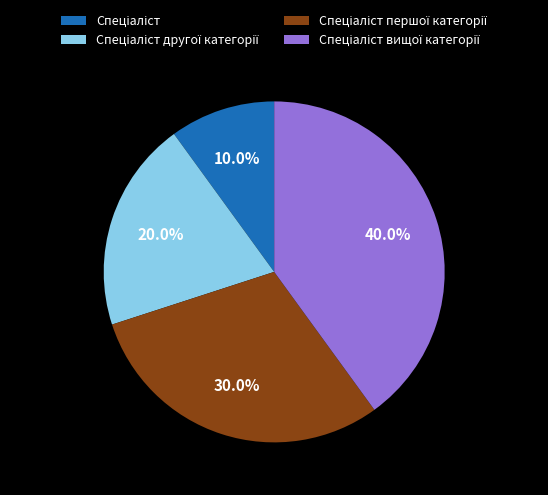

How many segments does this pie chart have?

4